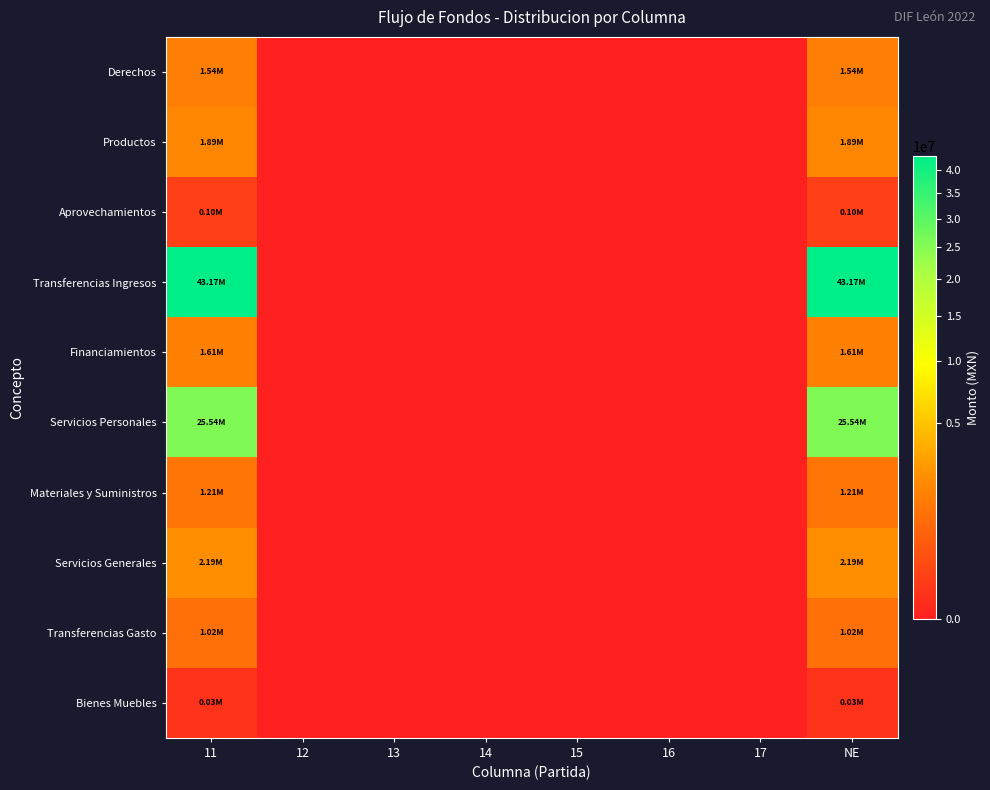

List the series in order of their peak value, highest first.

Transferencias Ingresos, Servicios Personales, Servicios Generales, Productos, Financiamientos, Derechos, Materiales y Suministros, Transferencias Gasto, Aprovechamientos, Bienes Muebles